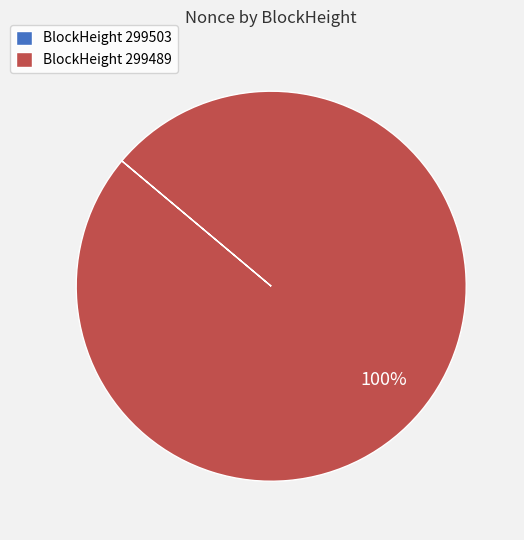

What is the largest slice in the pie chart?

BlockHeight 299489